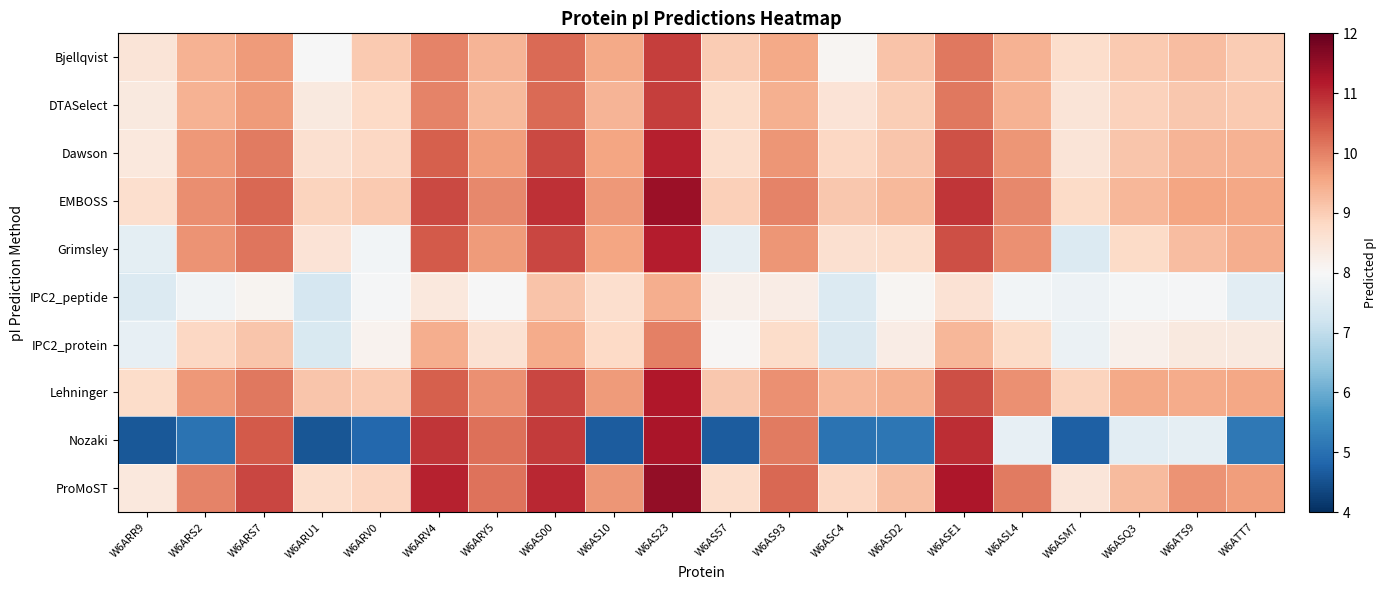

Which has a higher value, W6AS93 or W6AS10?

W6AS93